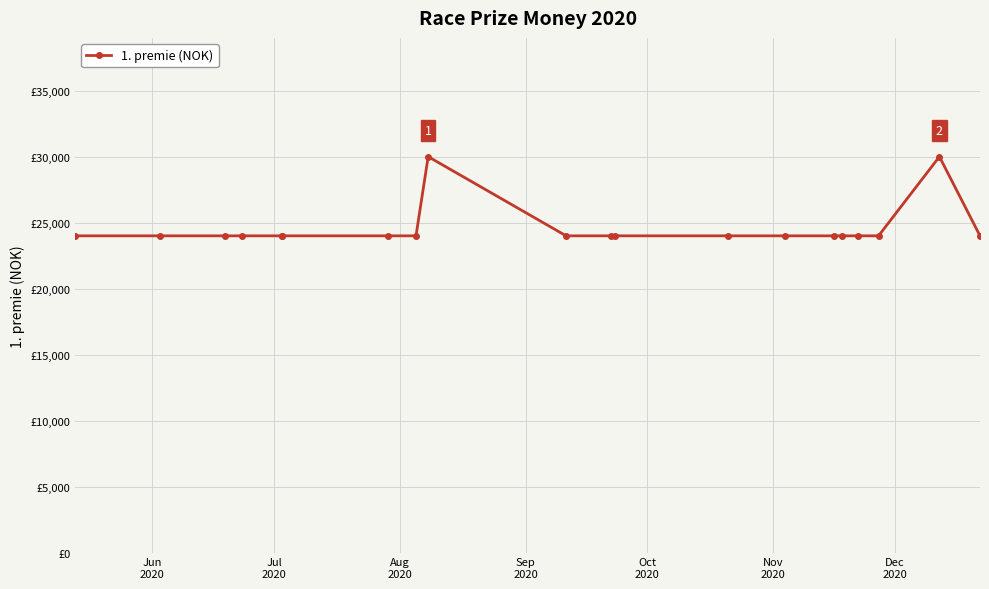

How many lines are shown in the chart?

1